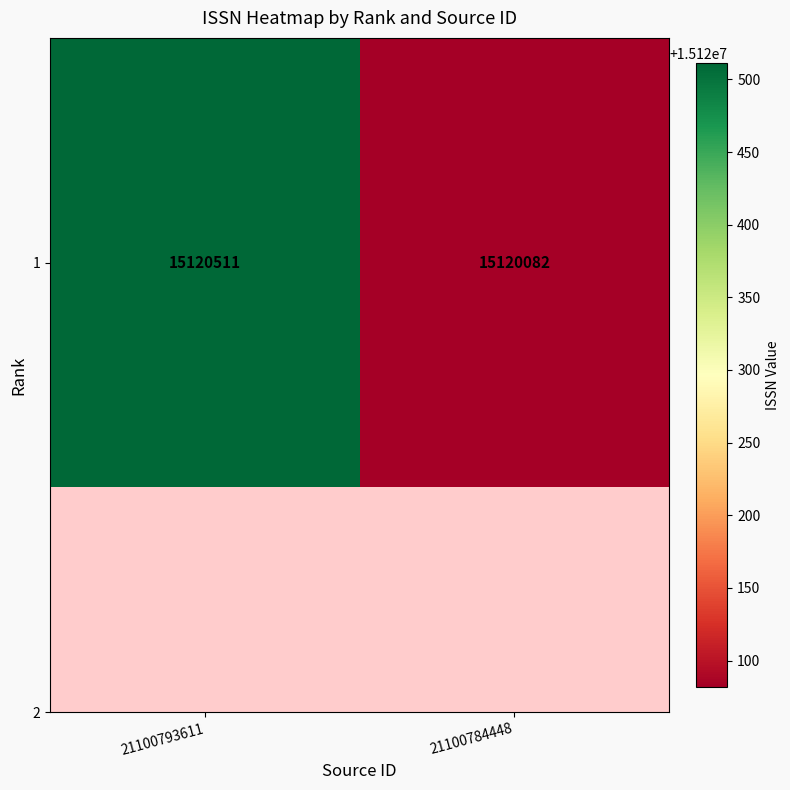

What is the greatest value displayed?

15120511